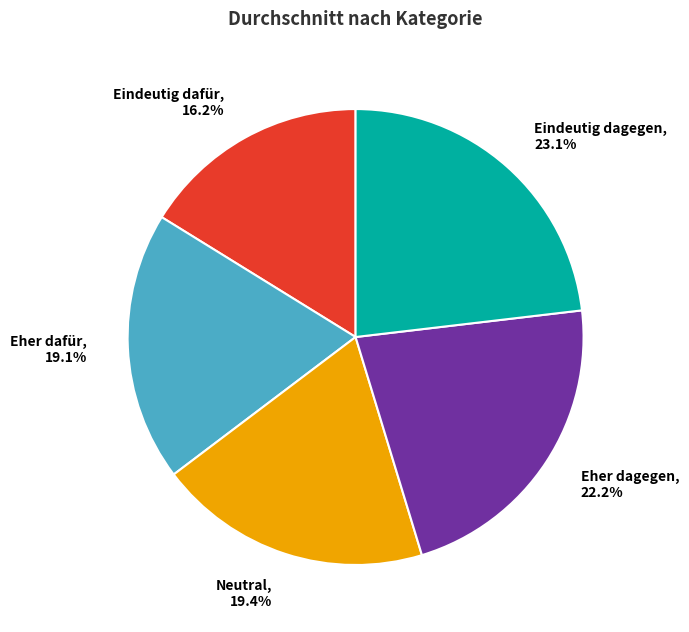

Does Neutral account for over 50% of the chart?

No